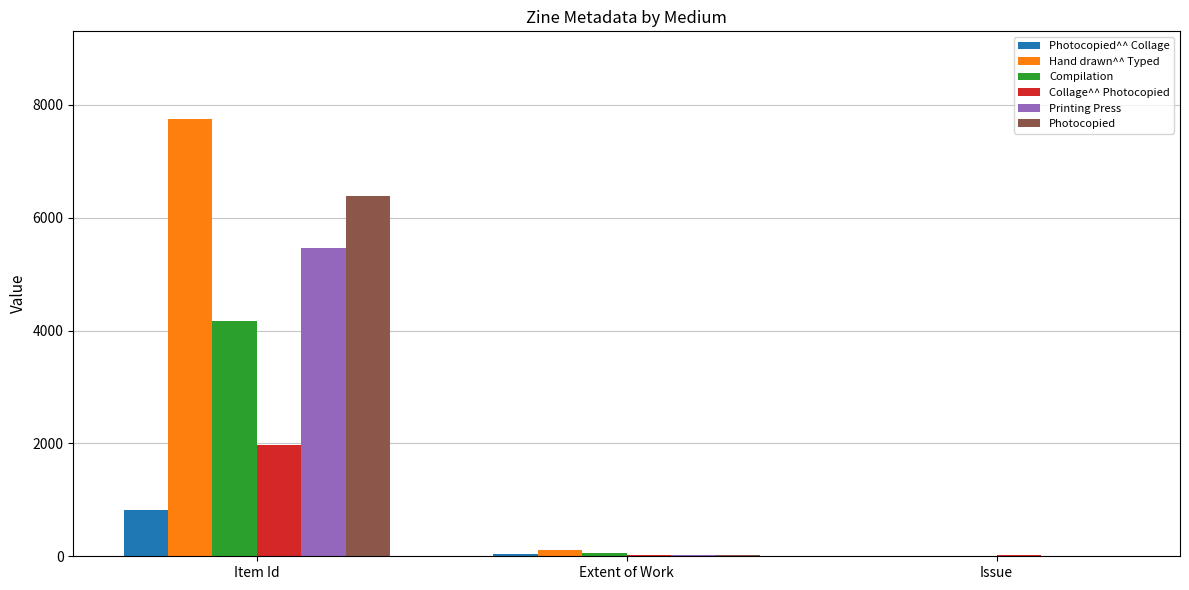

Where is Hand drawn^^ Typed nearest to the value 3875?

Extent of Work